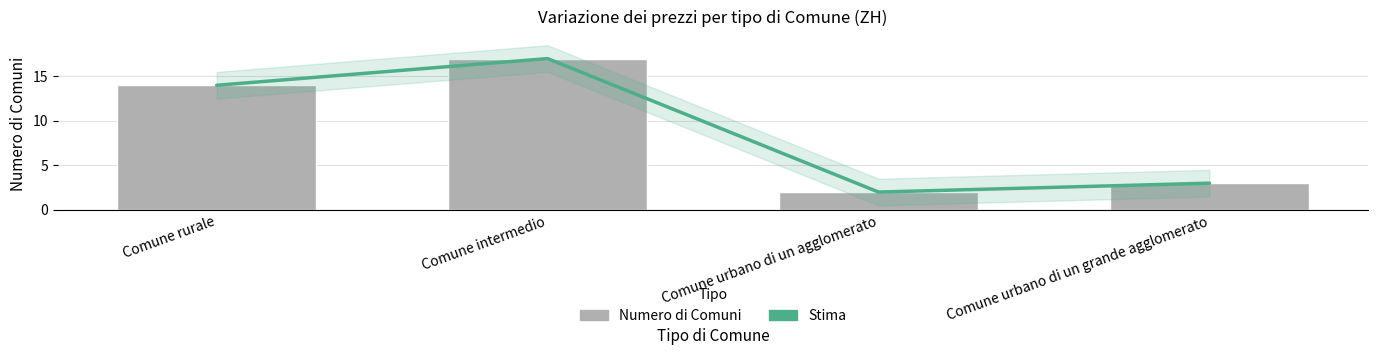

Reading left to right, list all the values displayed in this chart.

Stima: Comune rurale=14	Comune intermedio=17	Comune urbano di un agglomerato=2	Comune urbano di un grande agglomerato=3
Numero di Comuni: Comune rurale=14	Comune intermedio=17	Comune urbano di un agglomerato=2	Comune urbano di un grande agglomerato=3